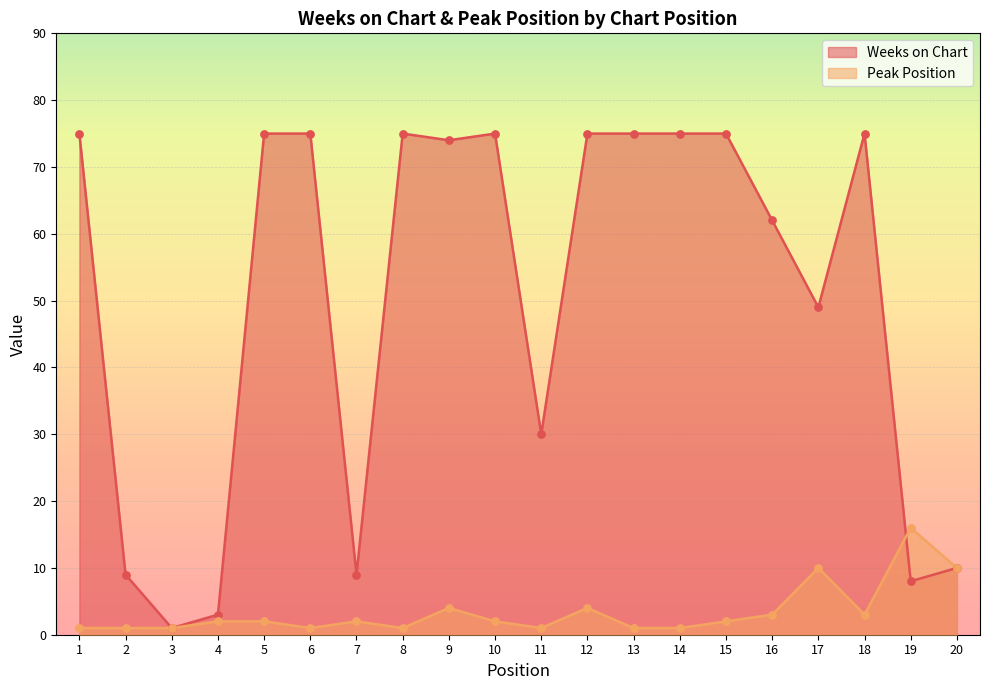

Is the value of Weeks on Chart at 6 greater than the value of Peak Position at 10?

Yes